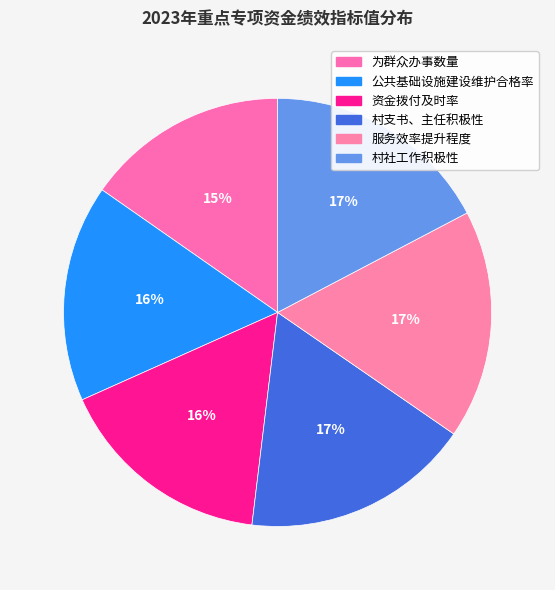

Count the number of slices in the pie.

6